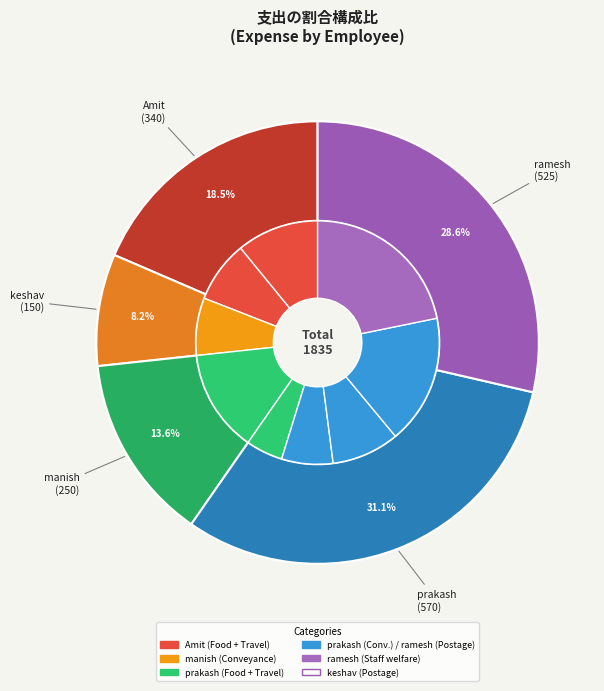

What is the change in value from manish (Conveyance) to ramesh (Staff welfare)?

+150